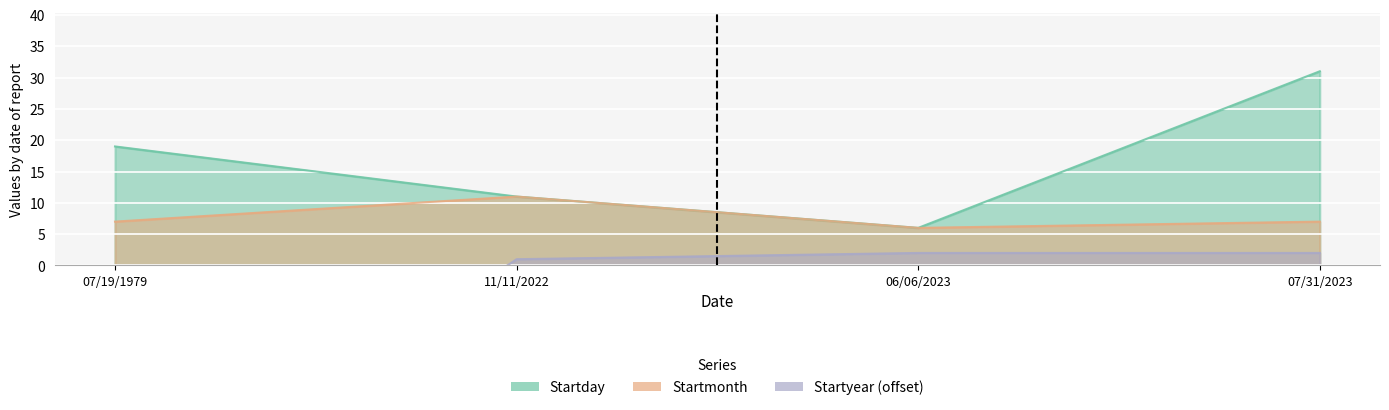

What is the label of the 3rd point from the left?

06/06/2023